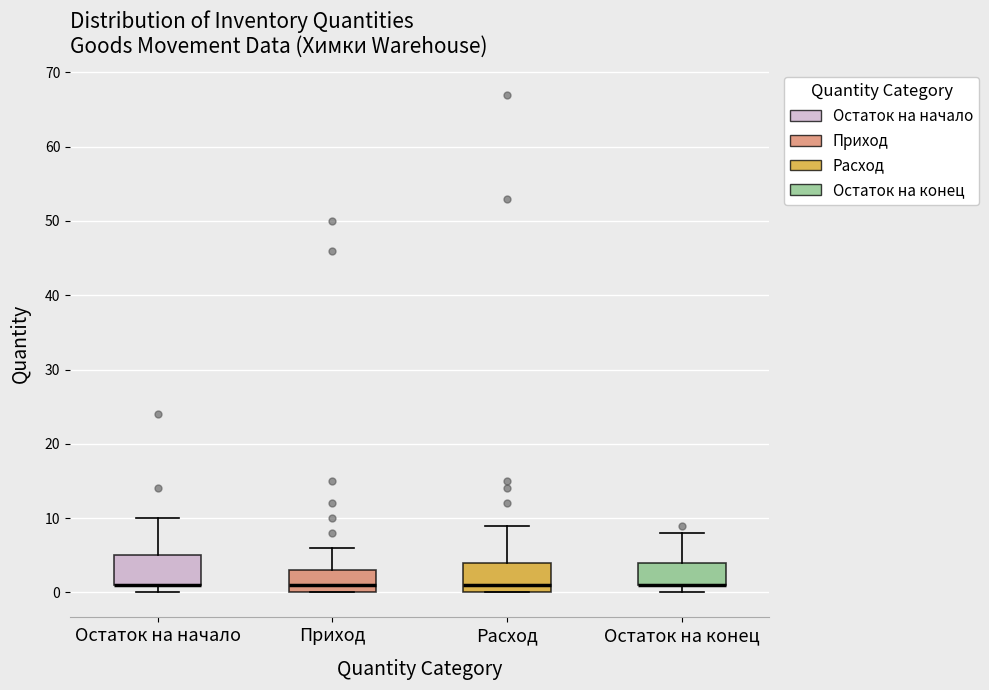

Where does the median line of the box for Расход sit on the y-axis? The values are not printed on the chart, so give them approximately, as read against the axis.

1